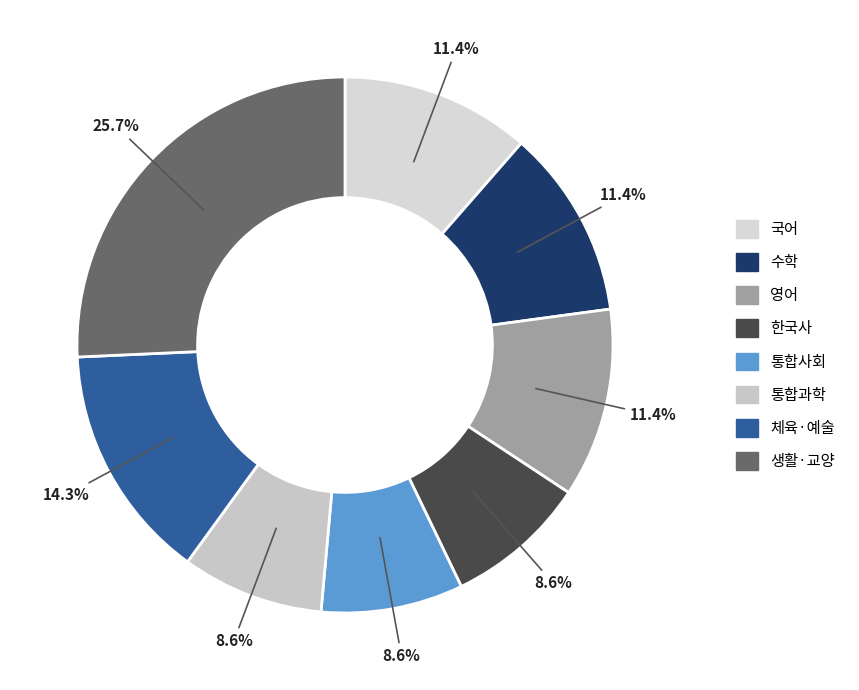

How many slices are in this pie chart?

8